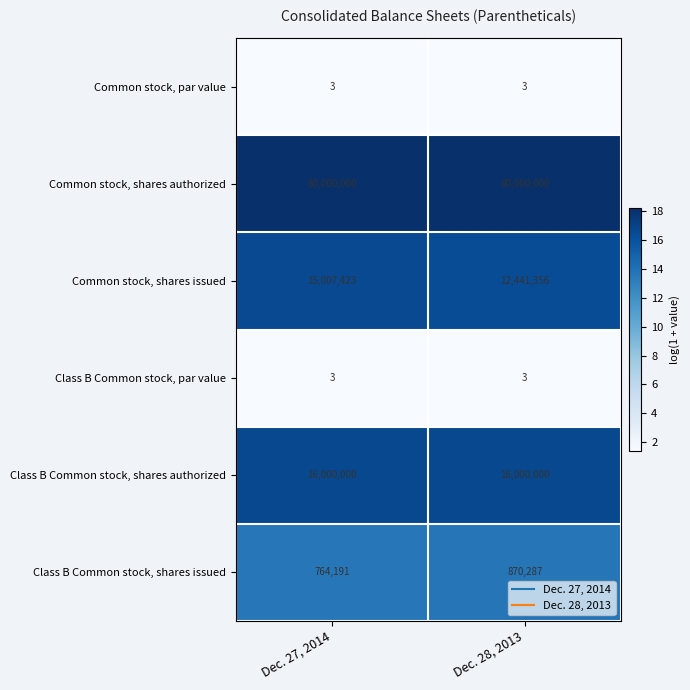

What is the smallest value displayed?

3